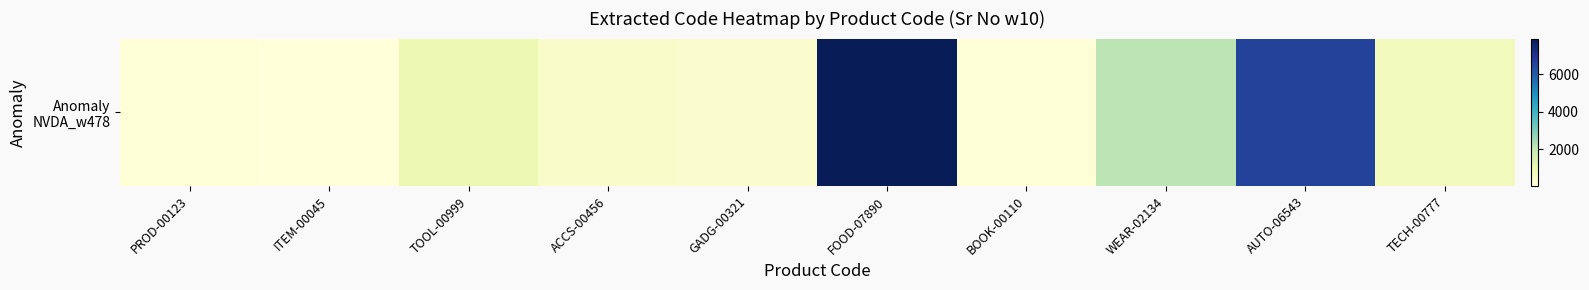

What is the change in value from ITEM-00045 to TECH-00777?

+732